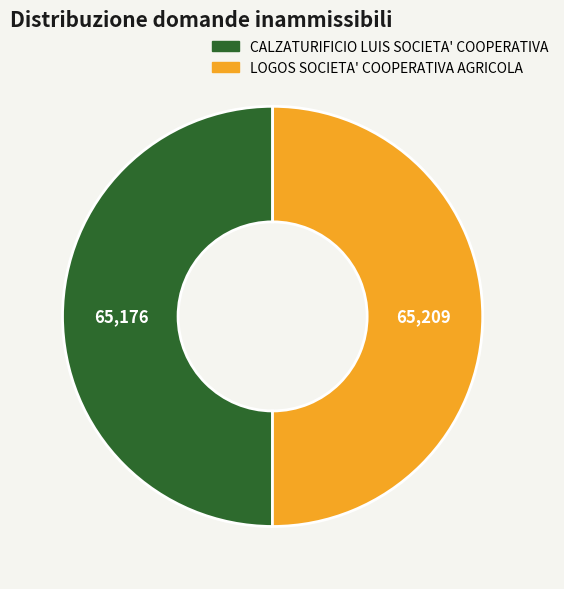

How many slices are in this pie chart?

2